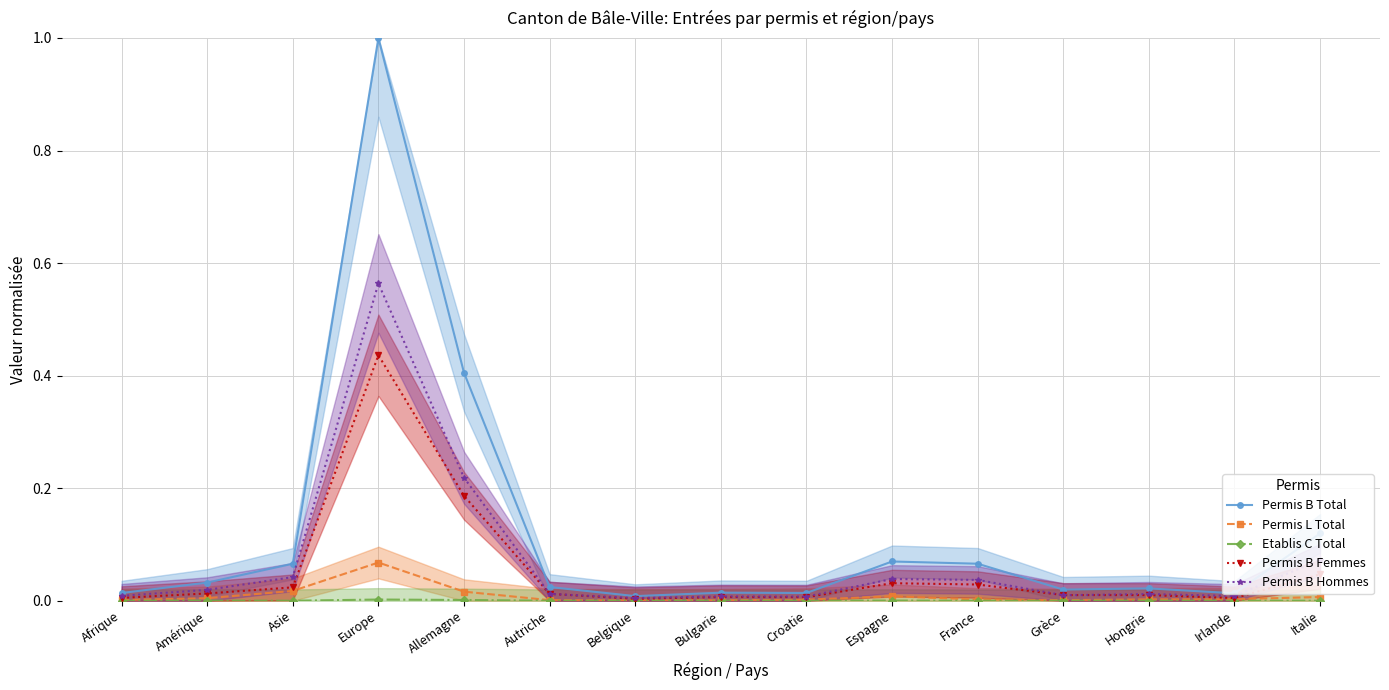

Reading left to right, extract all data points from this chart.

Permis B Total: 0.0	0.0	0.1	1.0	0.4	0.0	0.0	0.0	0.0	0.1	0.1	0.0	0.0	0.0	0.1
Permis L Total: 0.0	0.0	0.0	0.1	0.0	0.0	0.0	0.0	0.0	0.0	0.0	0.0	0.0	0.0	0.0
Etablis C Total: 0.0	0.0	0.0	0.0	0.0	0.0	0.0	0.0	0.0	0.0	0.0	0.0	0.0	0.0	0.0
Permis B Femmes: 0.0	0.0	0.0	0.4	0.2	0.0	0.0	0.0	0.0	0.0	0.0	0.0	0.0	0.0	0.0
Permis B Hommes: 0.0	0.0	0.0	0.6	0.2	0.0	0.0	0.0	0.0	0.0	0.0	0.0	0.0	0.0	0.1